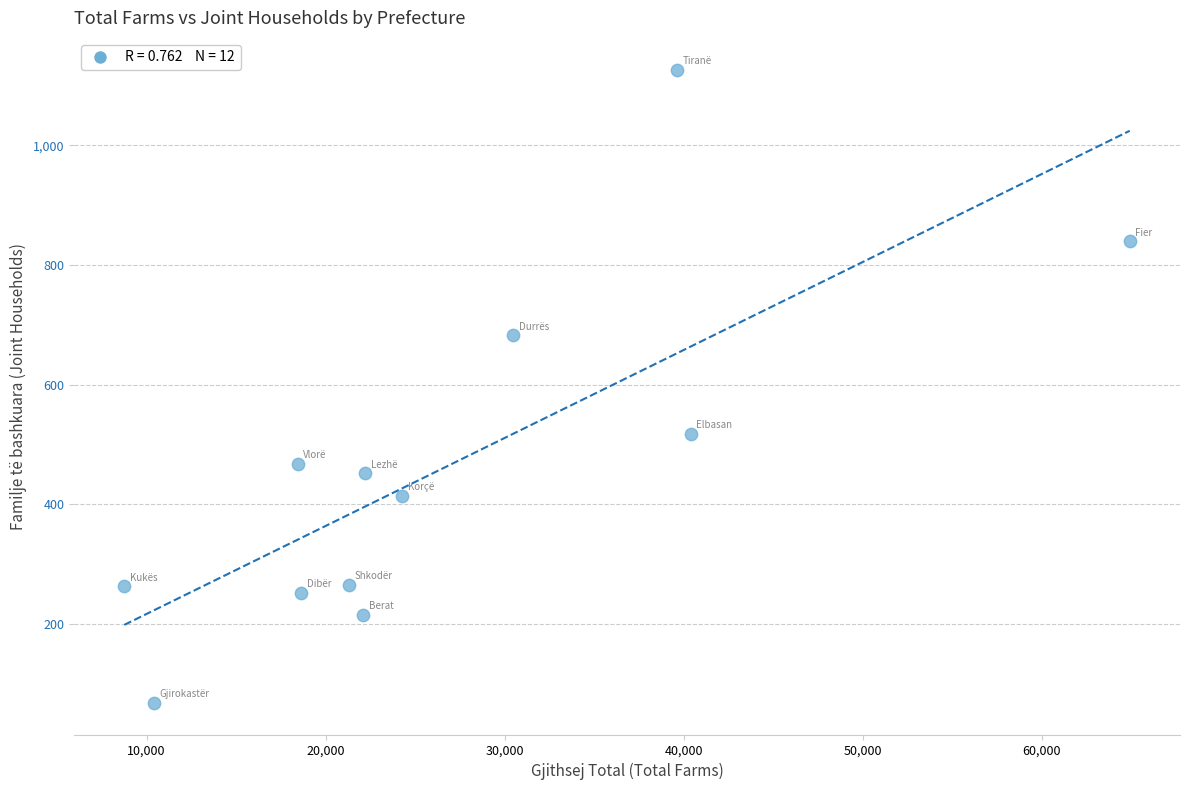

What is the average X value?

26791